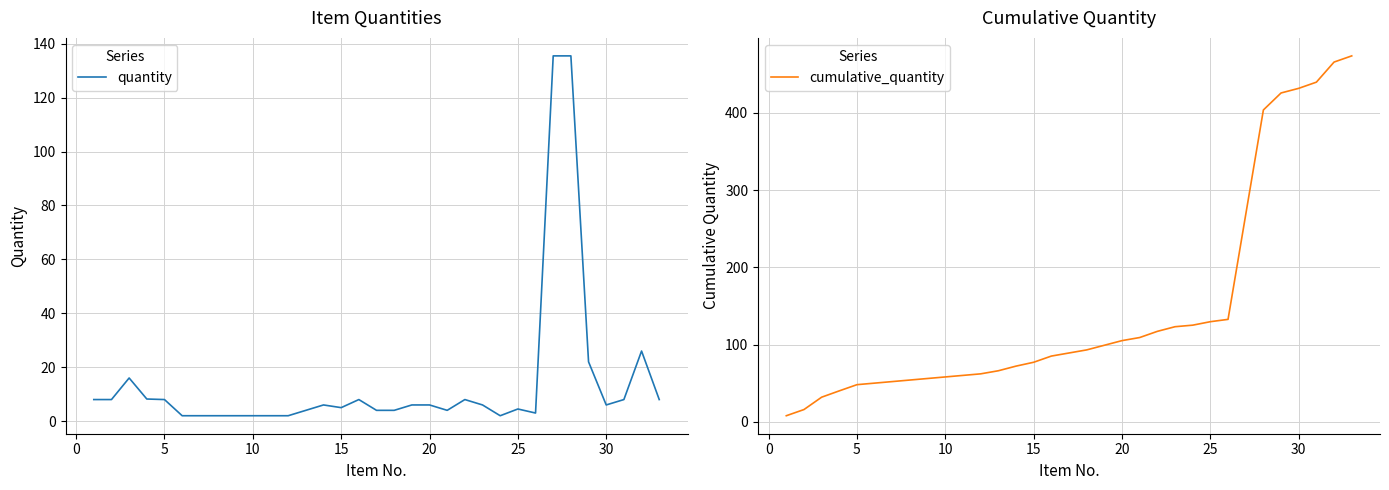

True or false: quantity and cumulative_quantity intersect in this chart.

False